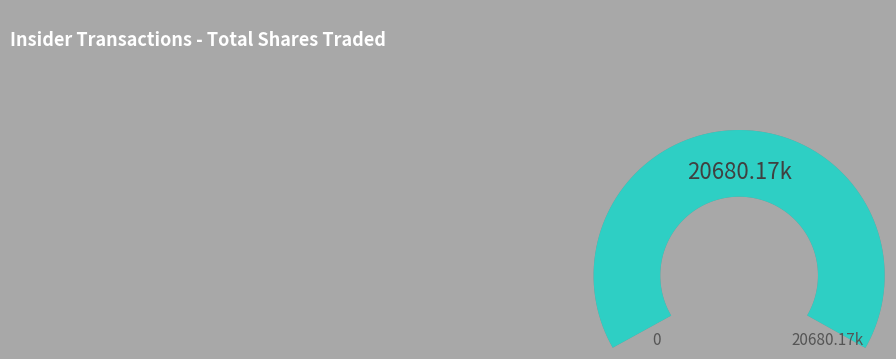

Between 4 and 6, which is larger?

4